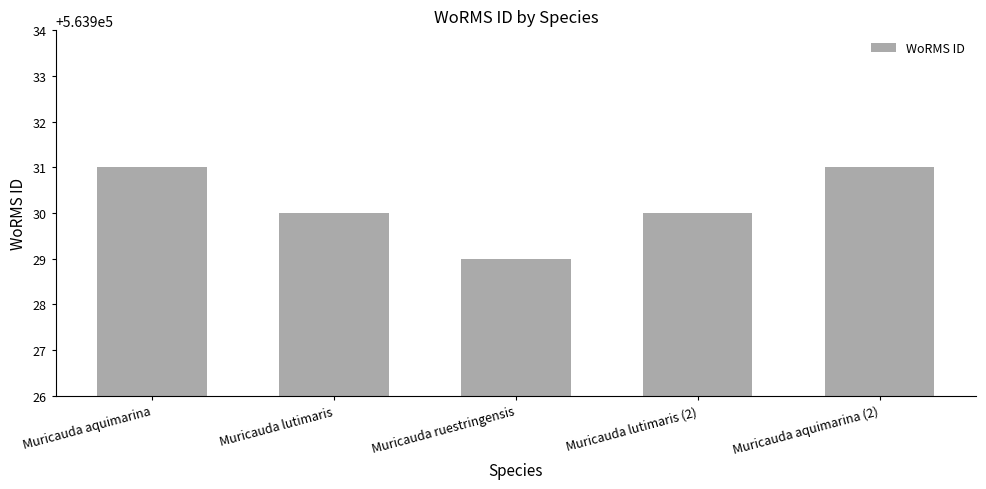

Are the bars grouped side by side (vs. stacked)?

No